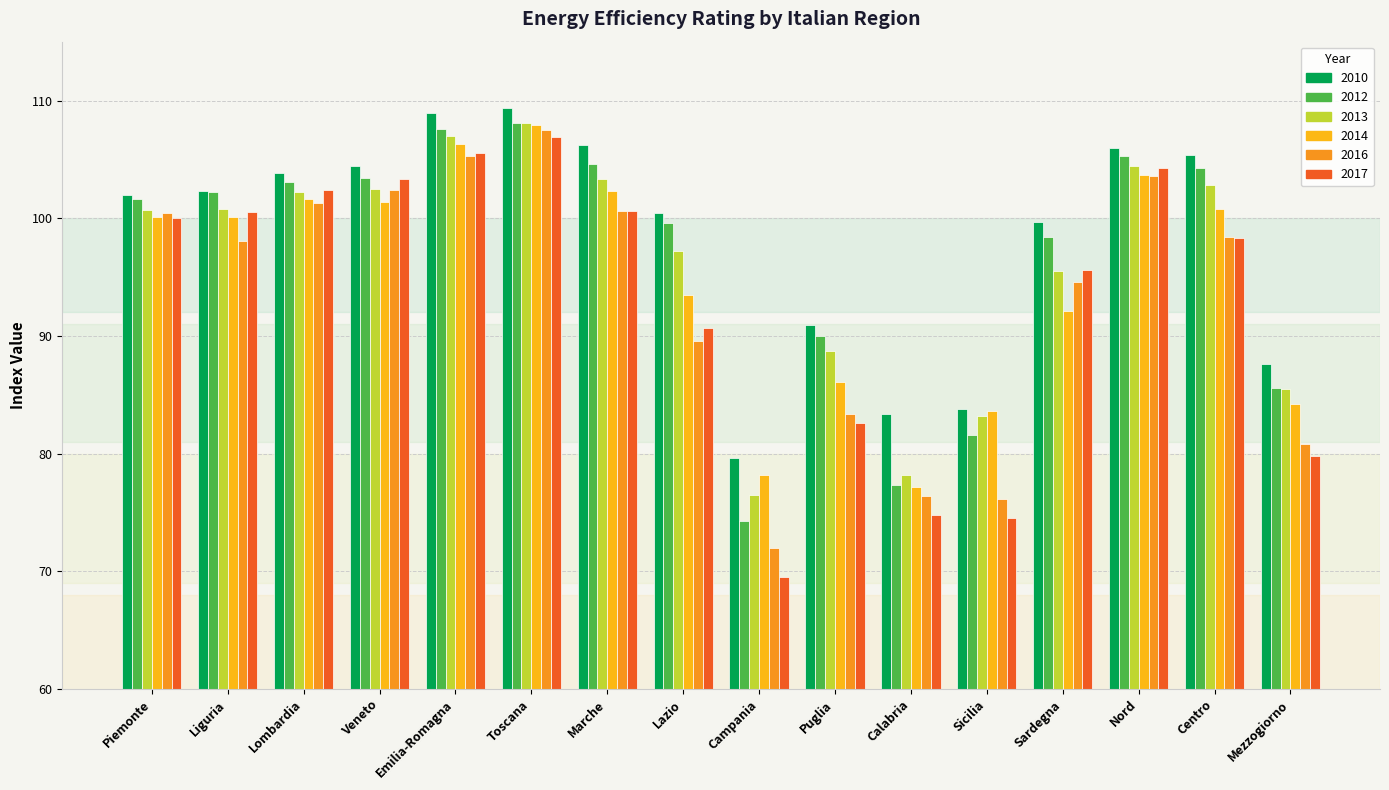

What is the average value of the 2010 series?

98.4